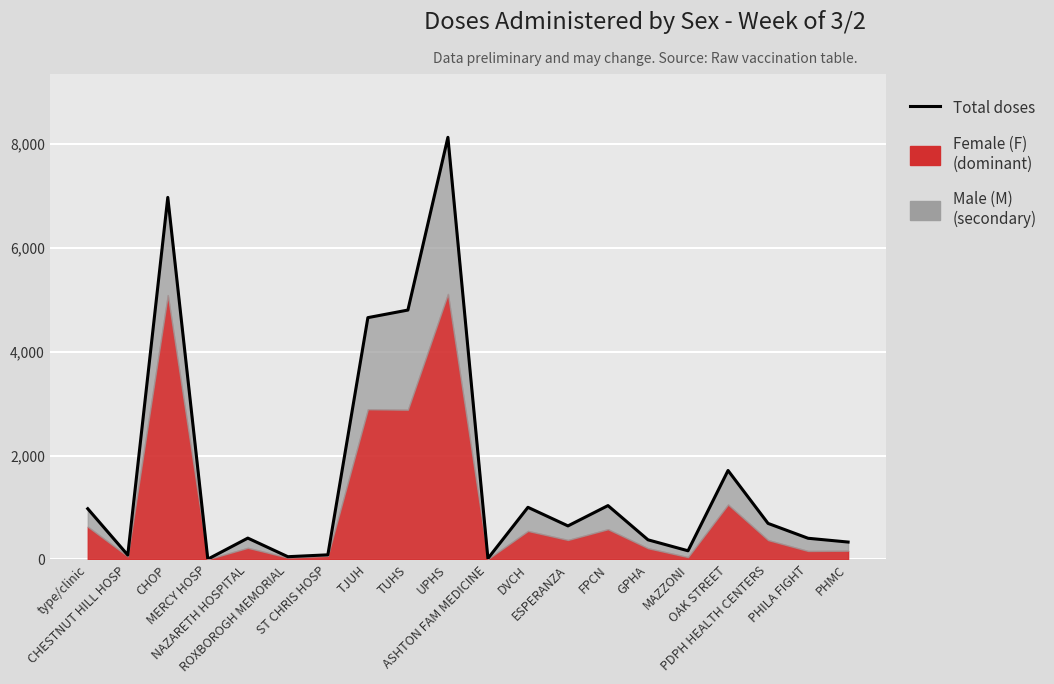

List the labels in order of value, largest first.

UPHS, CHOP, TUHS, TJUH, OAK STREET, FPCN, DVCH, type/clinic, PDPH HEALTH CENTERS, ESPERANZA, NAZARETH HOSPITAL, PHILA FIGHT, GPHA, PHMC, MAZZONI, ST CHRIS HOSP, CHESTNUT HILL HOSP, ROXBOROGH MEMORIAL, ASHTON FAM MEDICINE, MERCY HOSP